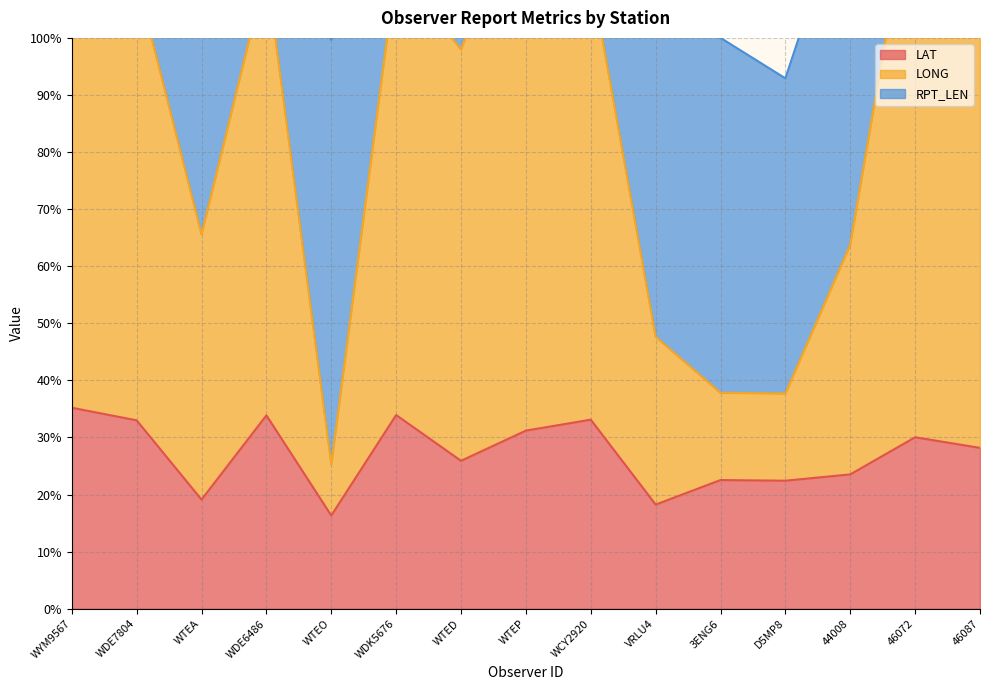

Which series changed the most between WTEA and WTED?

LONG